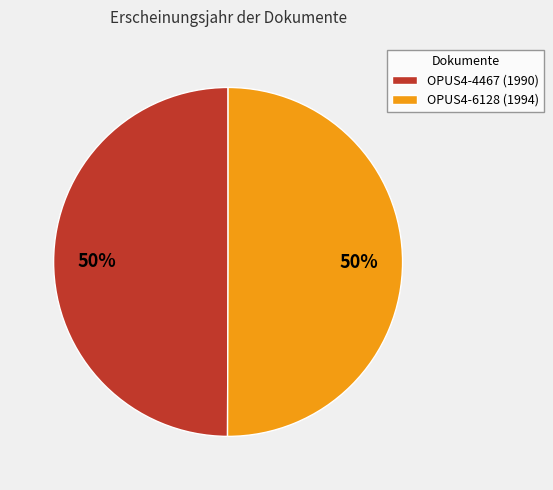

Do OPUS4-4467 and OPUS4-6128 together represent more than half of the pie?

Yes